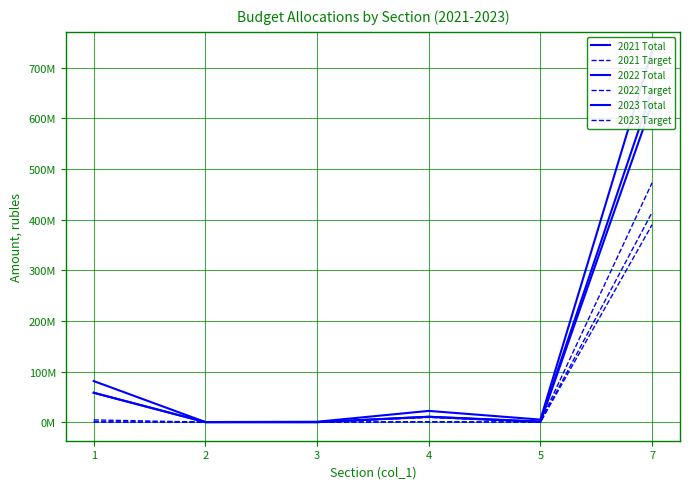

Is it true that 2021 Target equals 5272576.2 at 4?

False